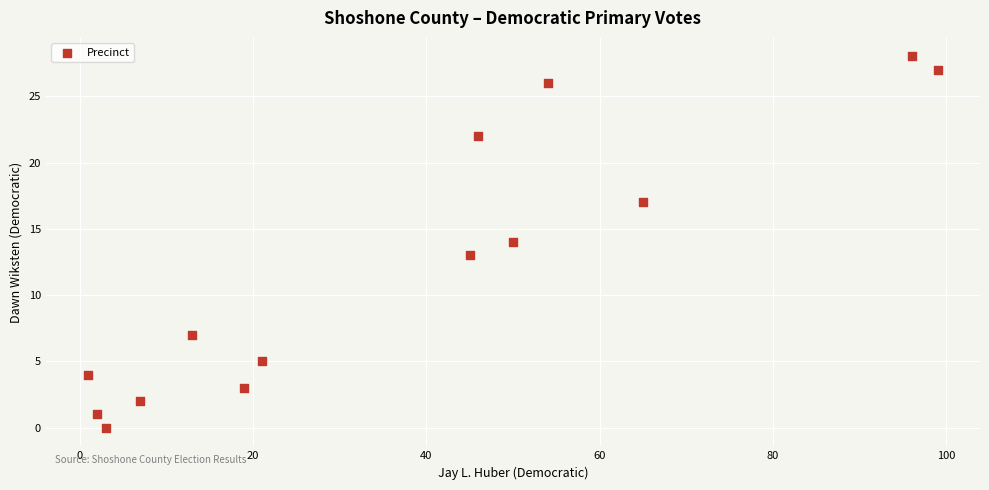

What is the range of Y values (max minus min)?

28